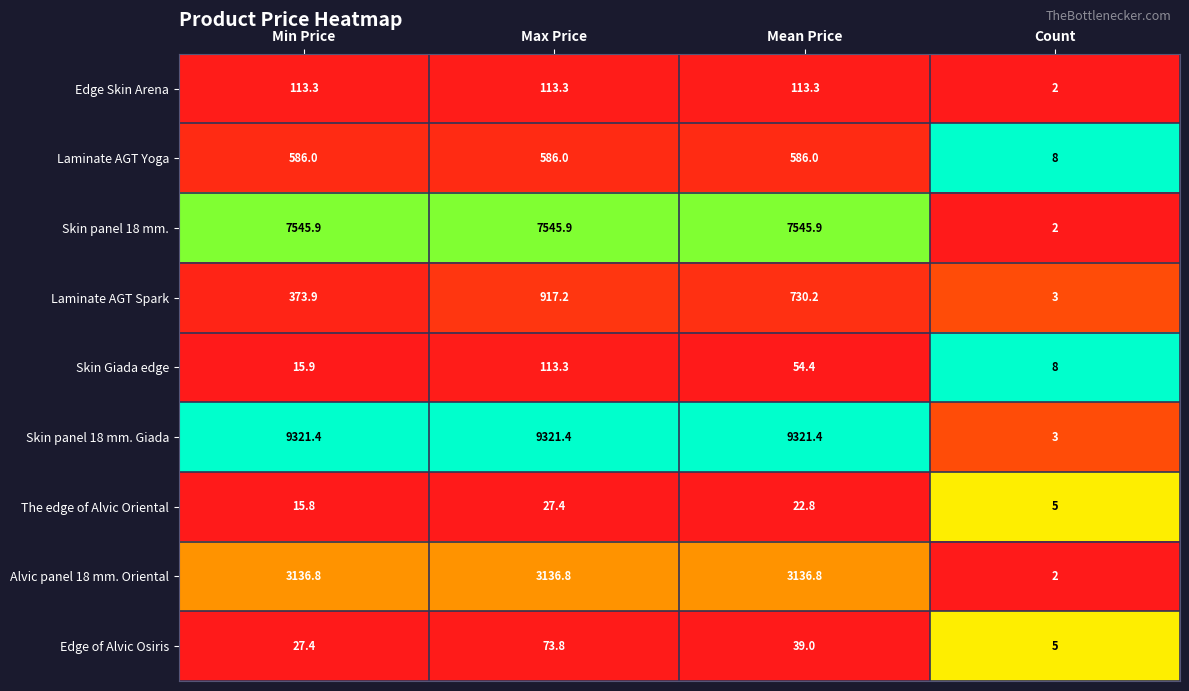

Between Max Price and Count, which series saw the biggest shift?

Skin panel 18 mm. Giada